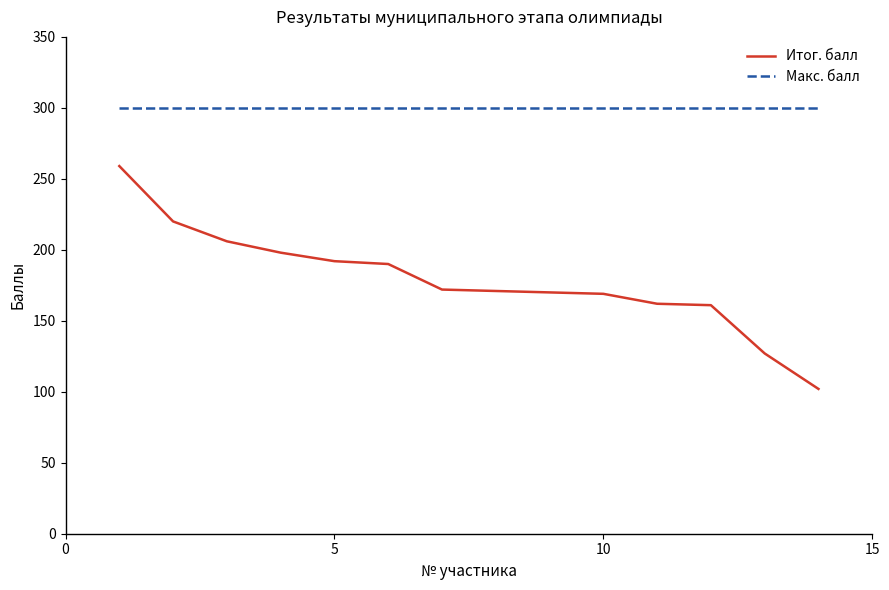

Which series has the largest total across all categories?

Макс. балл